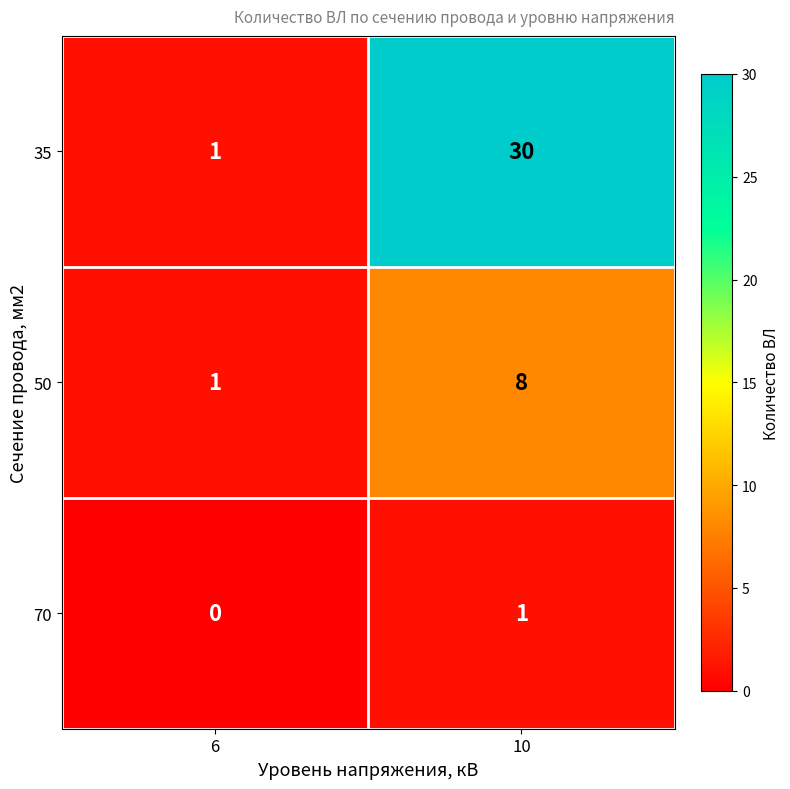

List the series in order of their peak value, highest first.

35, 50, 70